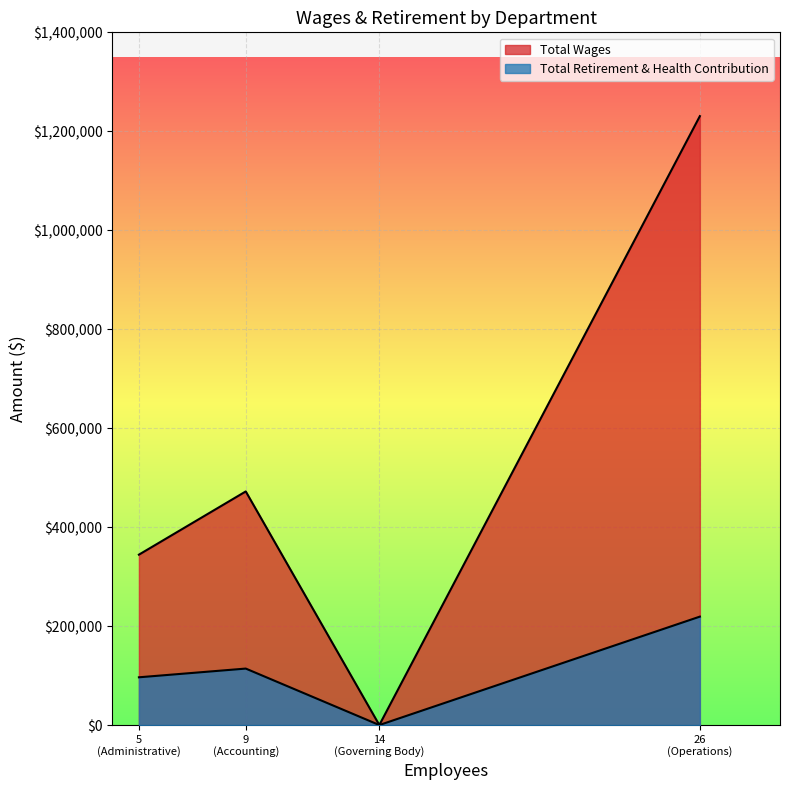

What is the sum of the Total Retirement & Health Contribution values at Administrative and Operations?

315620